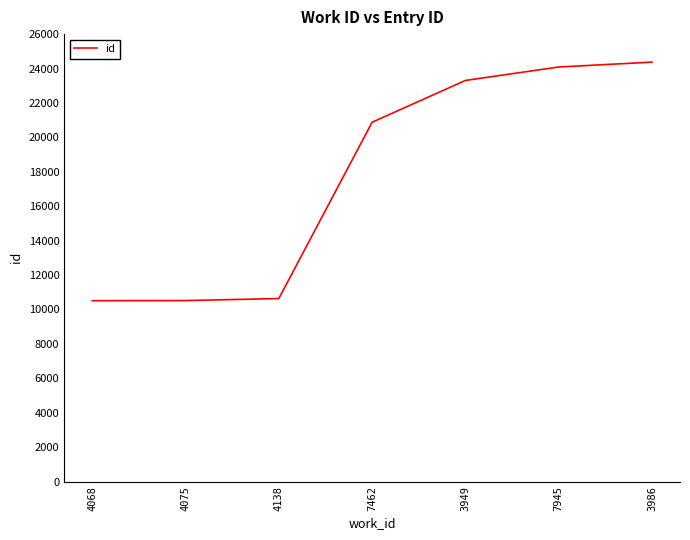

True or false: the data has more than 2 interior local peaks.

False